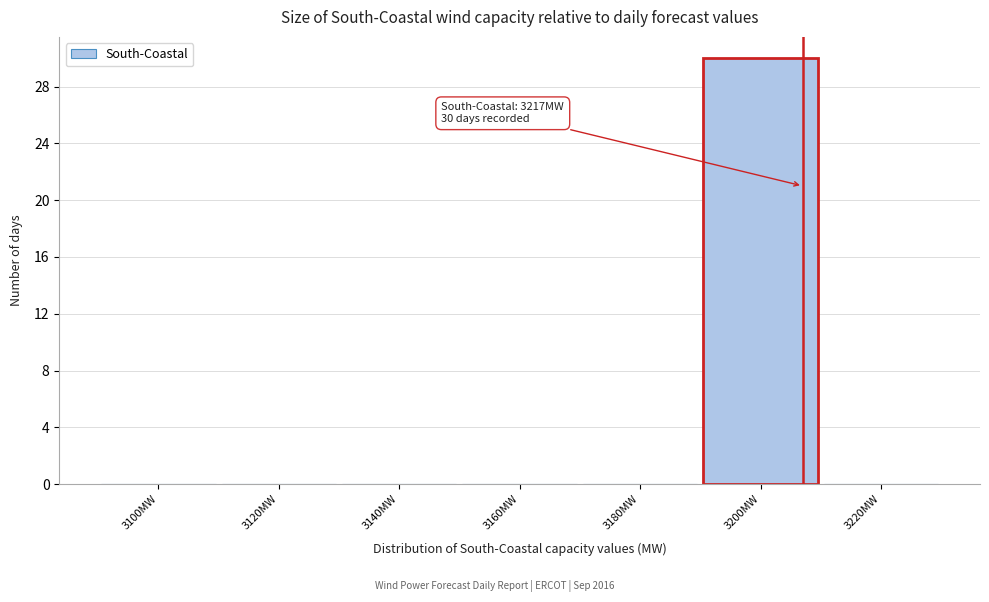

Reading left to right, list all the values displayed in this chart.

3100MW=0	3120MW=0	3140MW=0	3160MW=0	3180MW=0	3200MW=30	3220MW=0